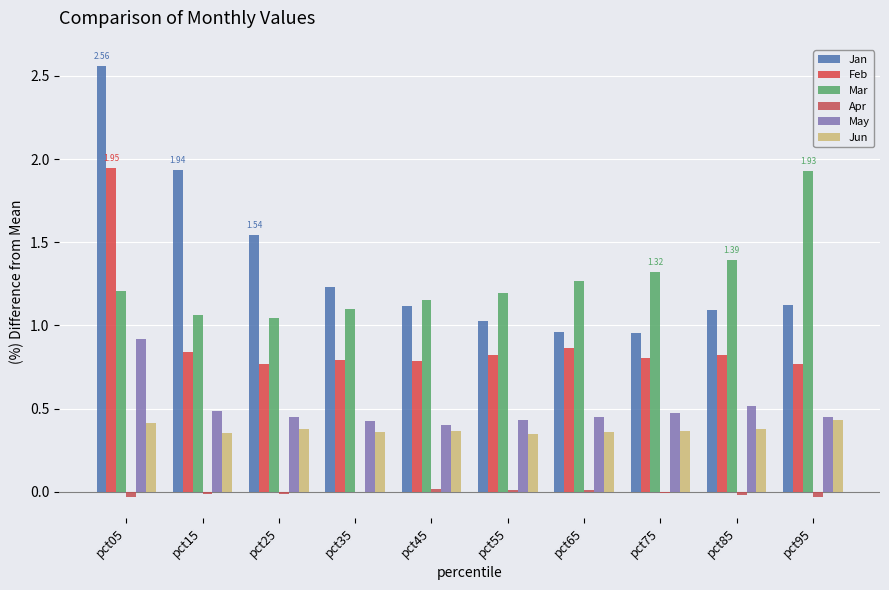

Are the bars grouped side by side (vs. stacked)?

Yes